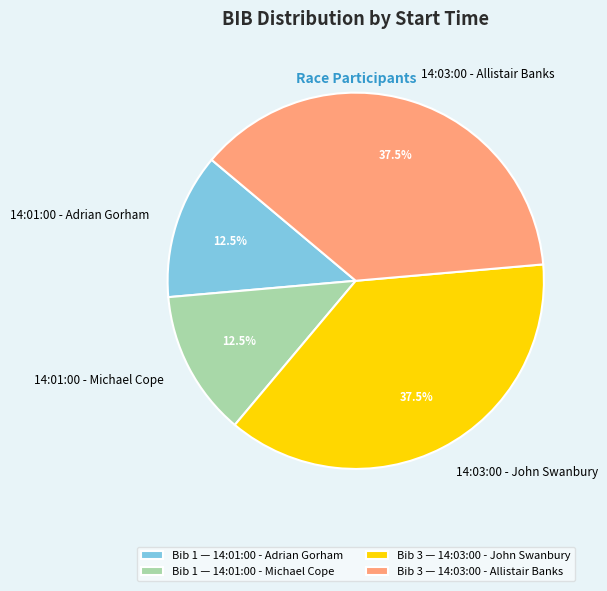

Does 14:01:00 - Adrian Gorham account for over 50% of the chart?

No